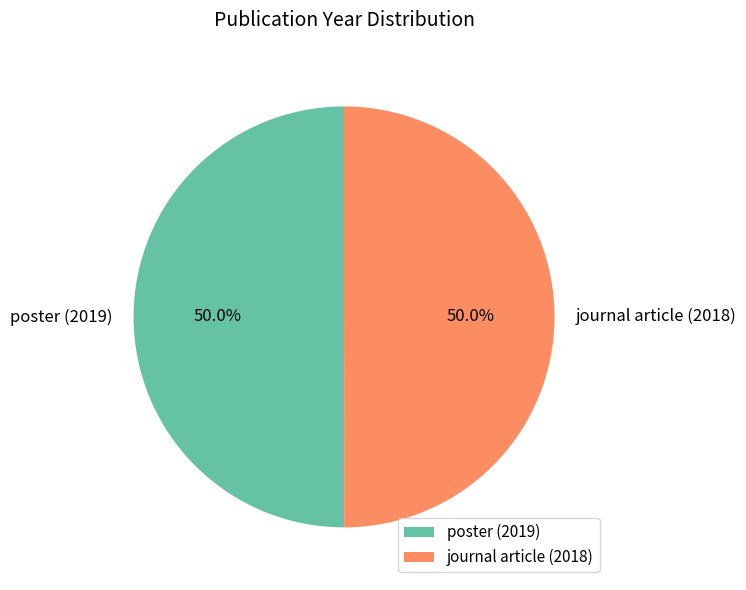

Count the number of slices in the pie.

2